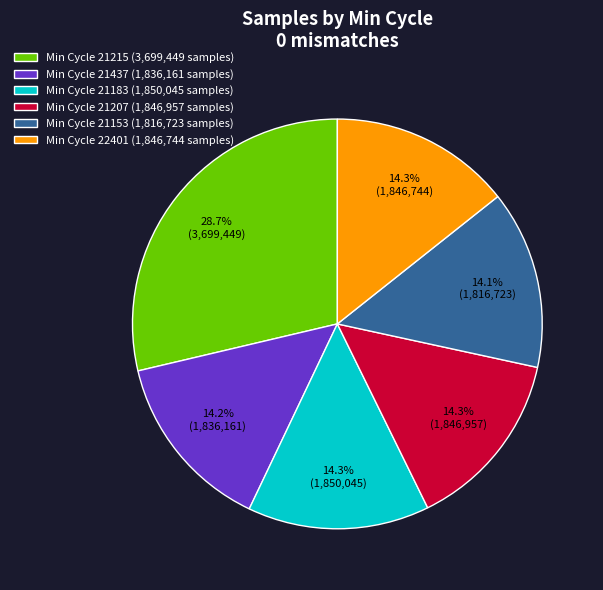

Does Min Cycle 21183 (1,850,045 samples) represent more than half of the total?

No